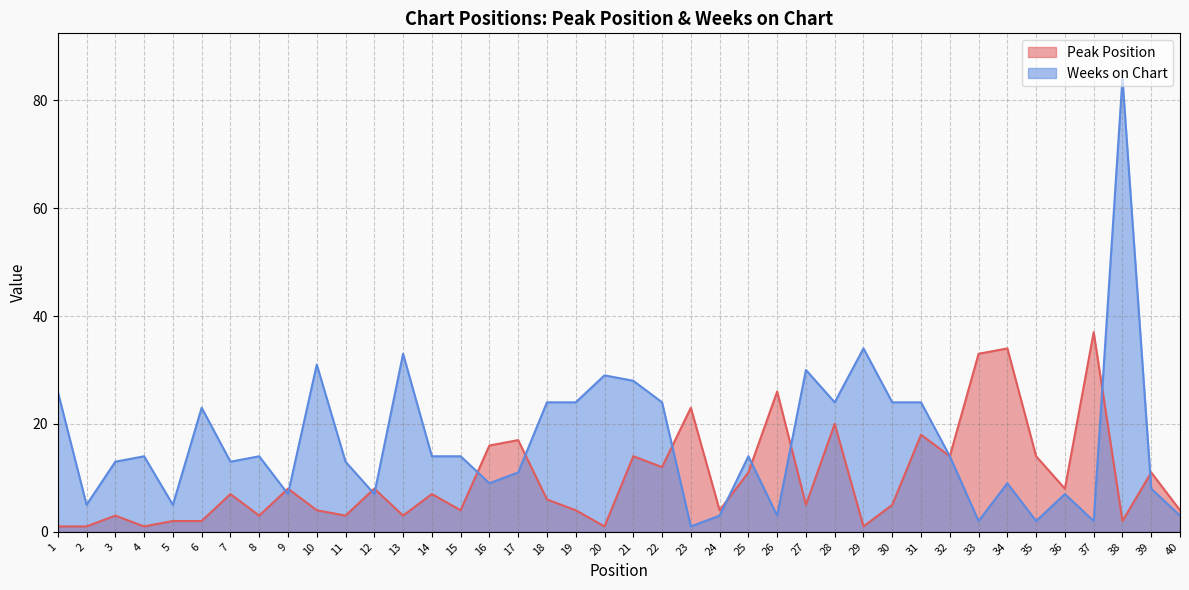

How many lines are shown in the chart?

2